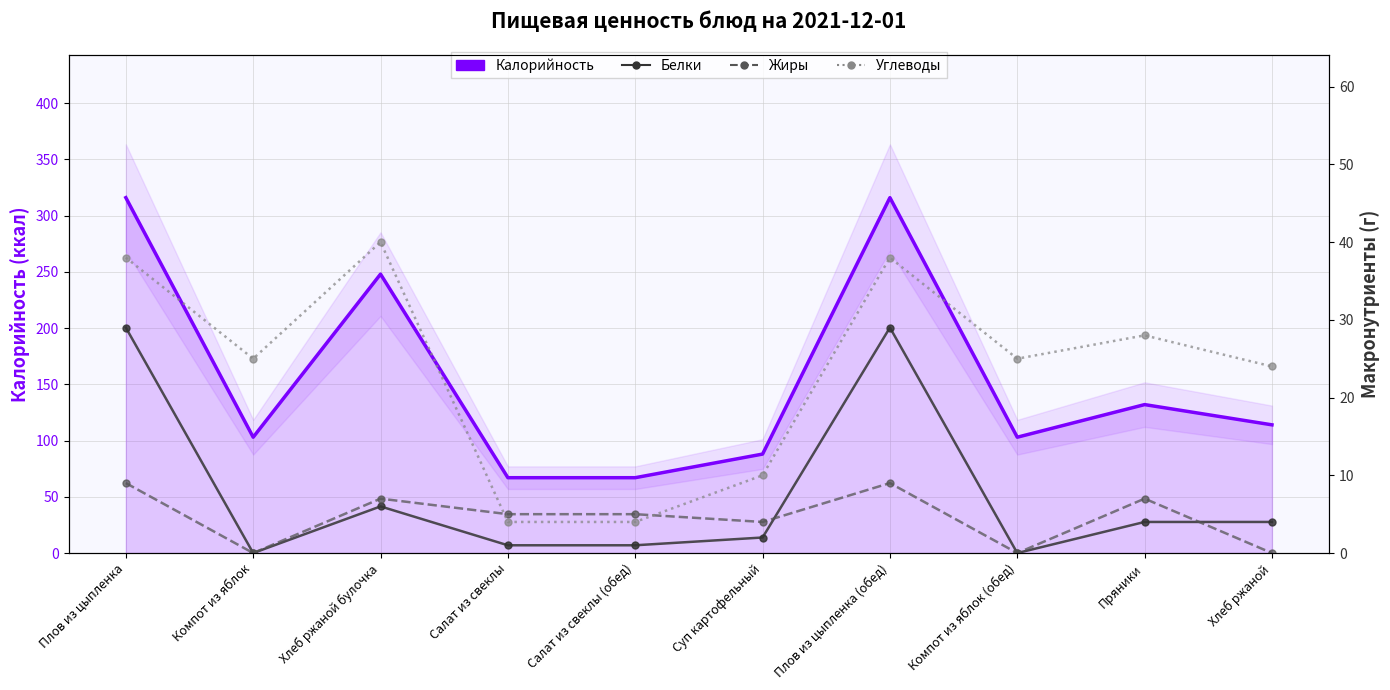

What is the value of the Калорийность point at the 1st from the left?

316